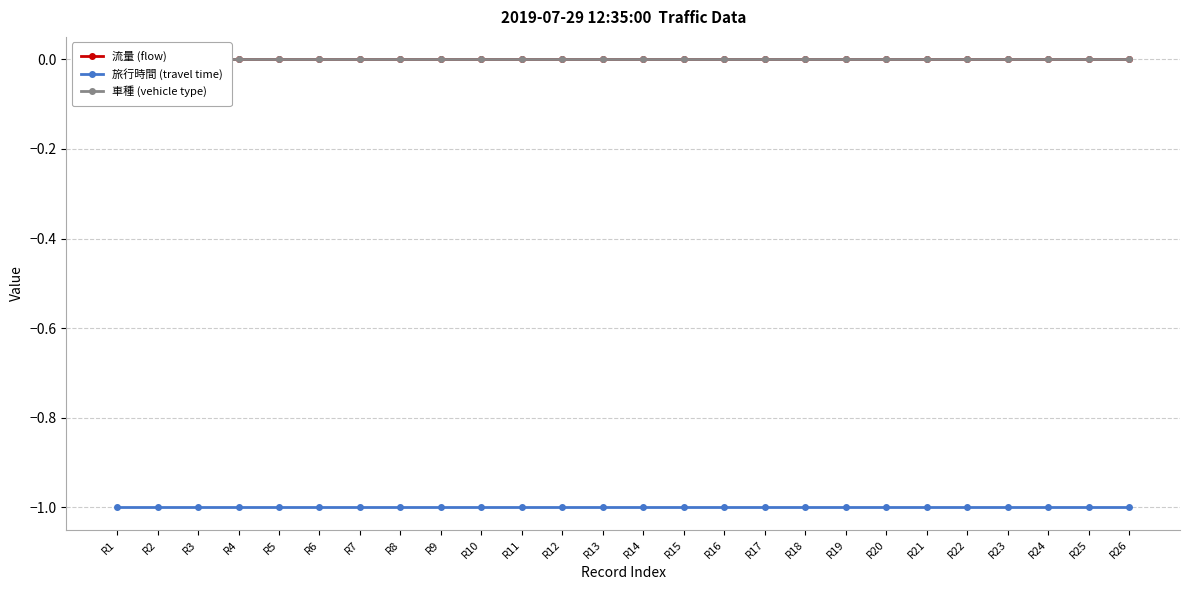

True or false: 流量 (flow) and 旅行時間 (travel time) cross at least once.

False